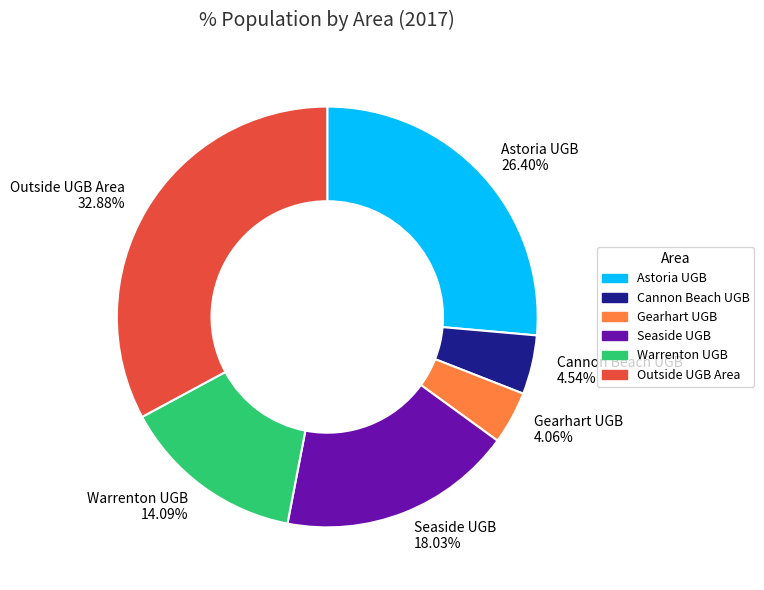

What is the largest slice in the pie chart?

Outside UGB Area